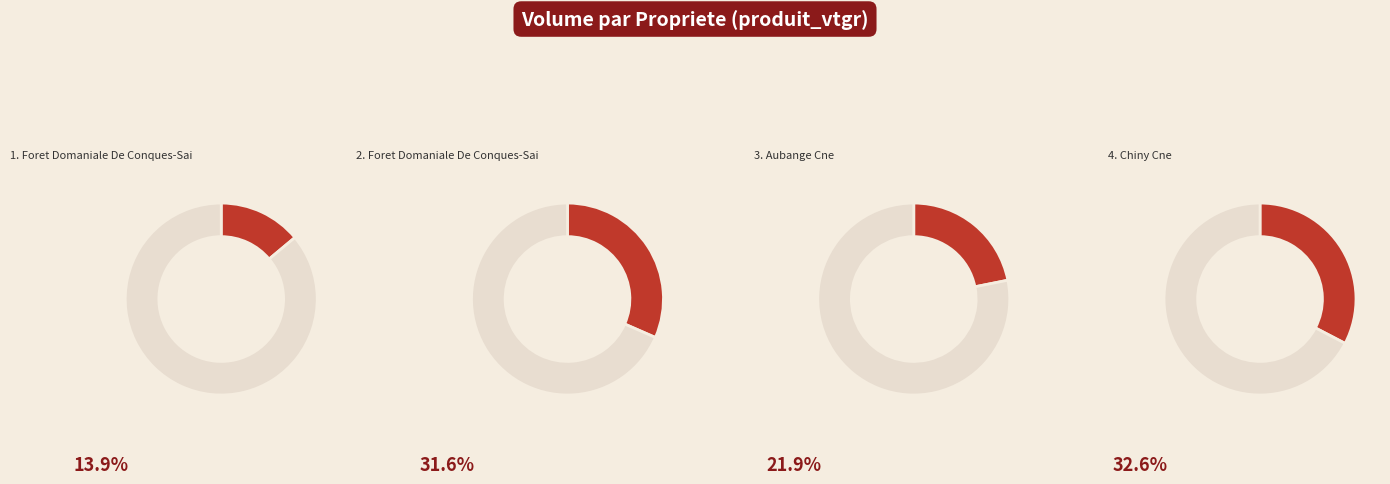

Which slice is the largest?

Chiny Cne